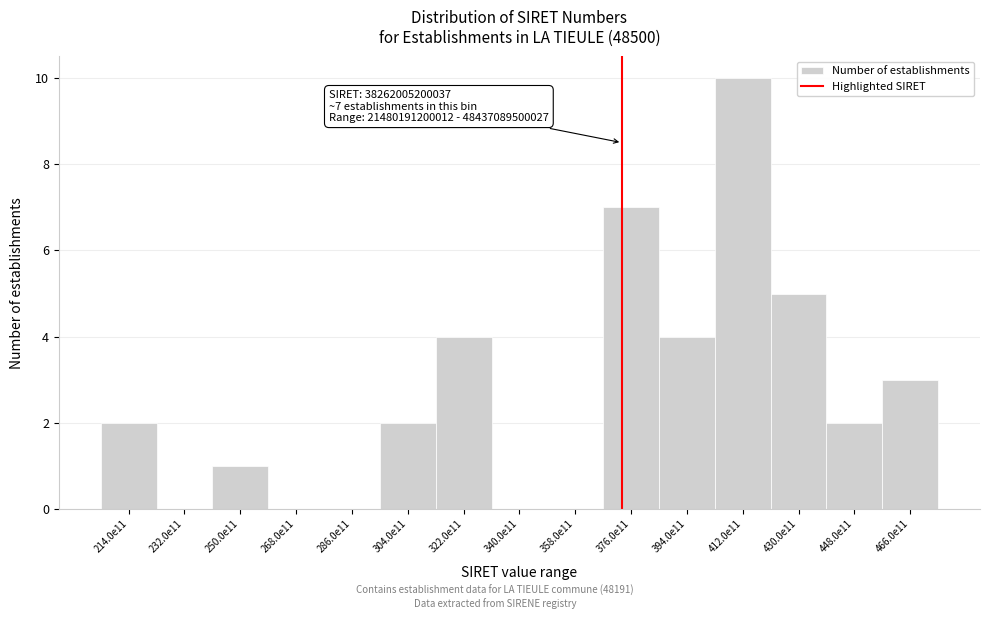

Reading left to right, extract all data points from this chart.

214.0e11=2	232.0e11=0	250.0e11=1	268.0e11=0	286.0e11=0	304.0e11=2	322.0e11=4	340.0e11=0	358.0e11=0	376.0e11=7	394.0e11=4	412.0e11=10	430.0e11=5	448.0e11=2	466.0e11=3